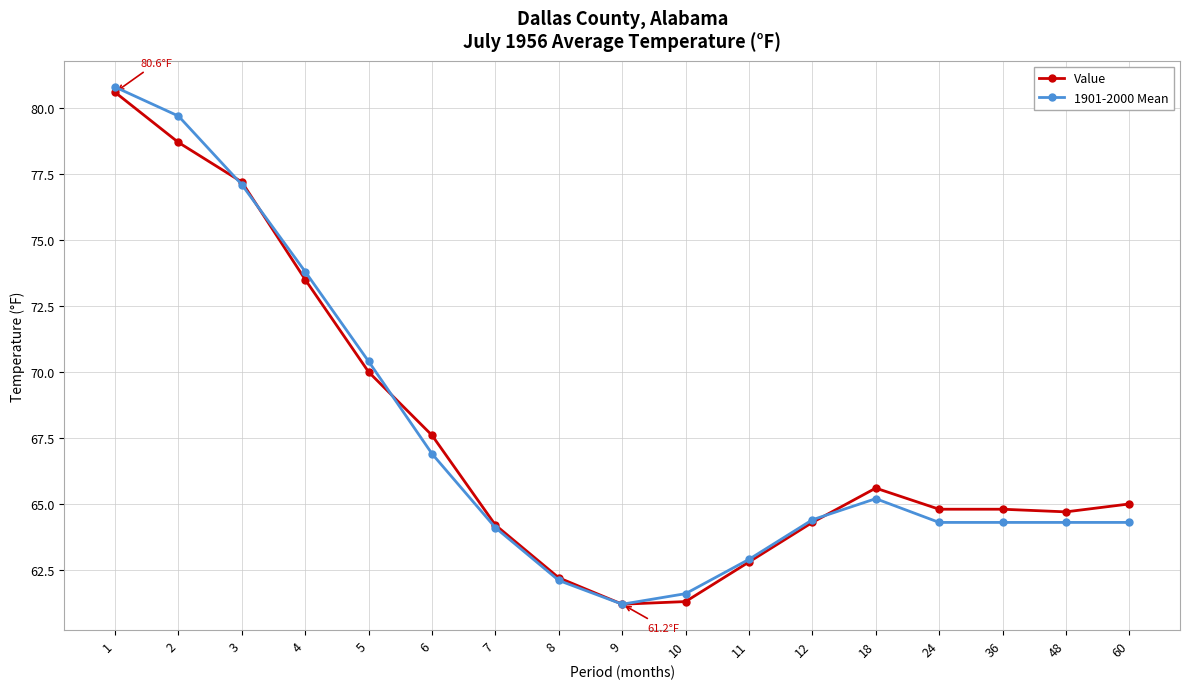

Reading left to right, extract all data points from this chart.

Value: 1=80.6	2=78.7	3=77.2	4=73.5	5=70.0	6=67.6	7=64.2	8=62.2	9=61.2	10=61.3	11=62.8	12=64.3	18=65.6	24=64.8	36=64.8	48=64.7	60=65.0
1901-2000 Mean: 1=80.8	2=79.7	3=77.1	4=73.8	5=70.4	6=66.9	7=64.1	8=62.1	9=61.2	10=61.6	11=62.9	12=64.4	18=65.2	24=64.3	36=64.3	48=64.3	60=64.3